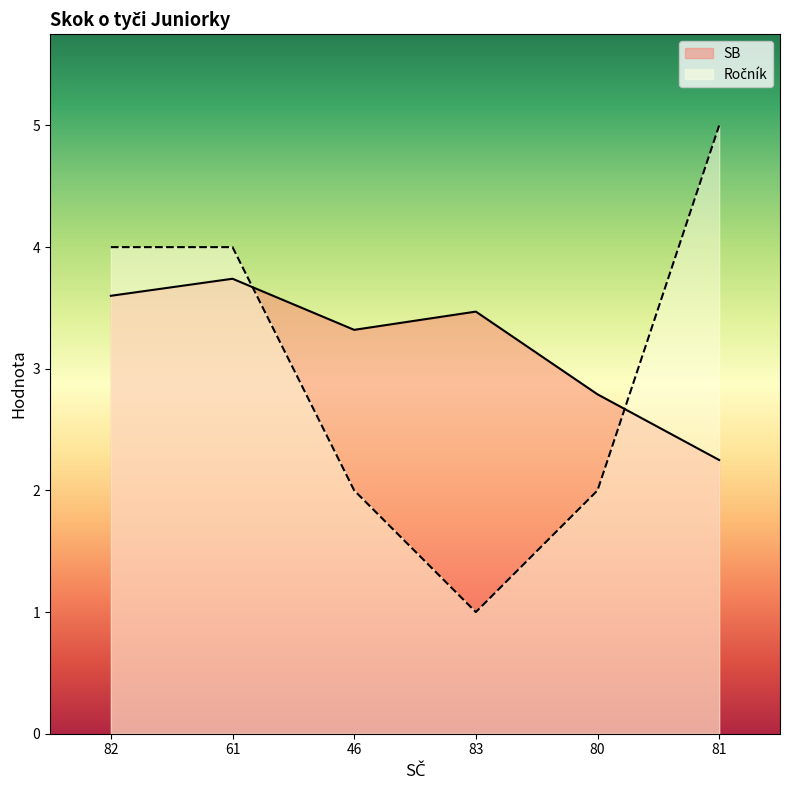

Between which two adjacent categories do Ročník and SB first intersect?

61 and 46